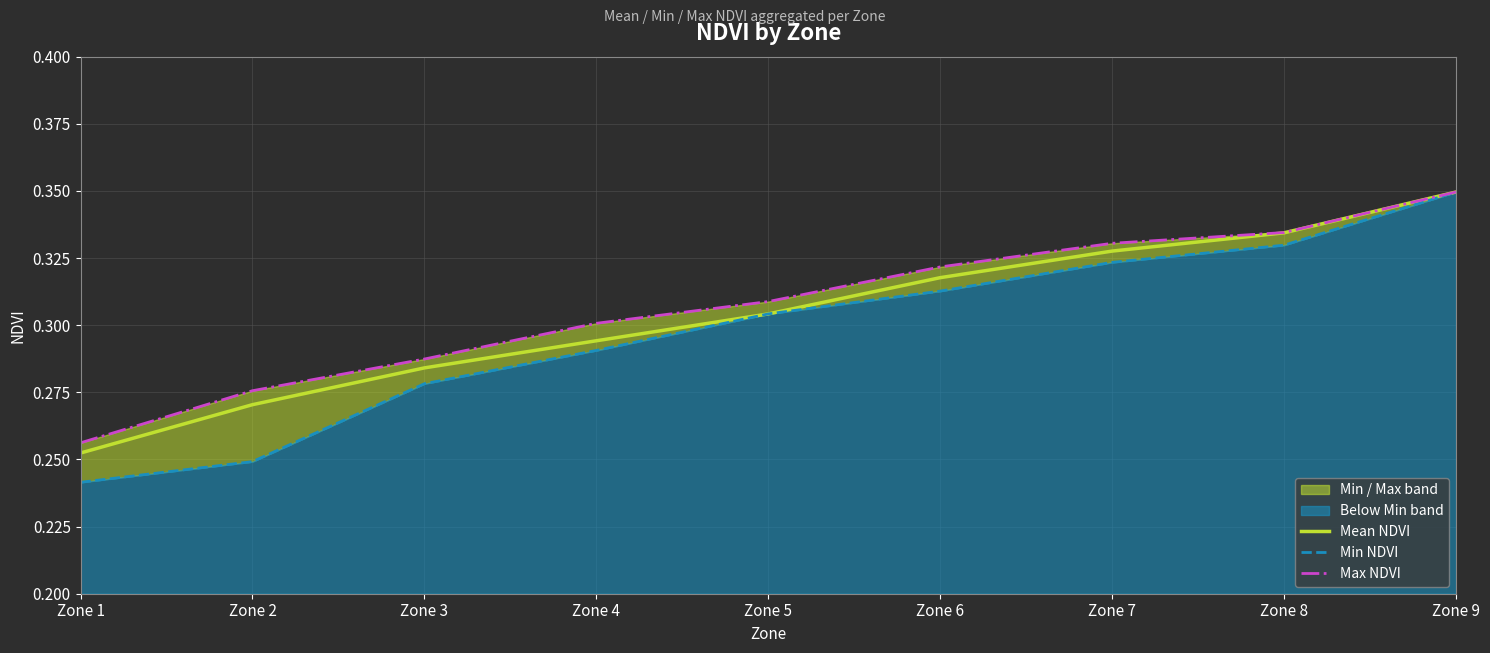

True or false: Mean NDVI and Min NDVI intersect in this chart.

False